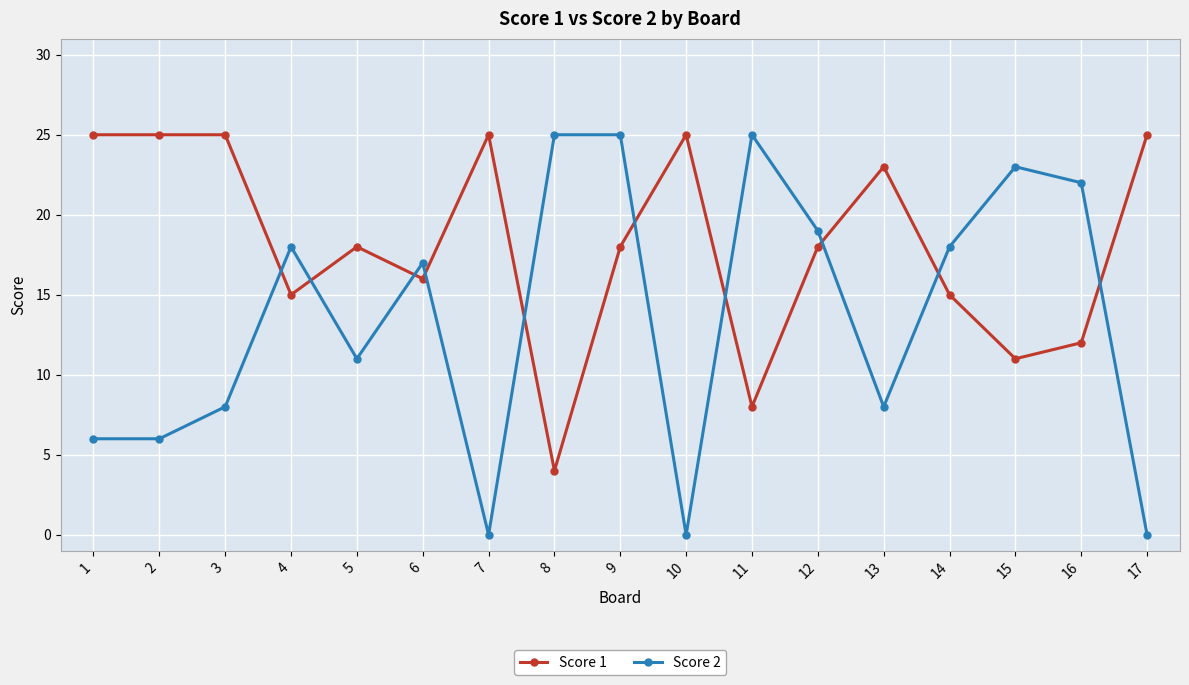

What is the difference between the Score 1 values at 13 and 12?

5